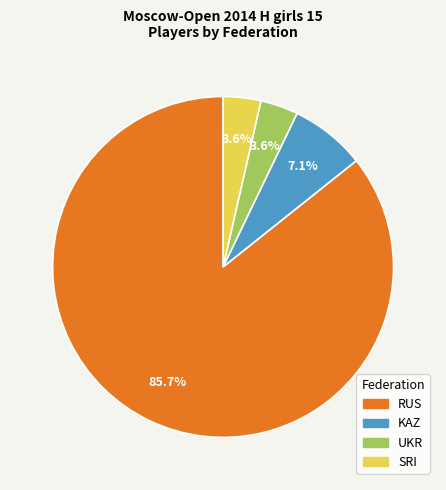

What is the largest slice in the pie chart?

RUS